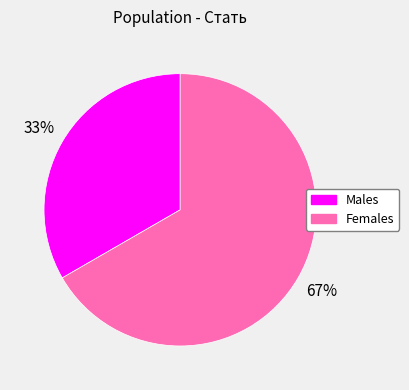

Is there a majority slice in this chart?

Yes